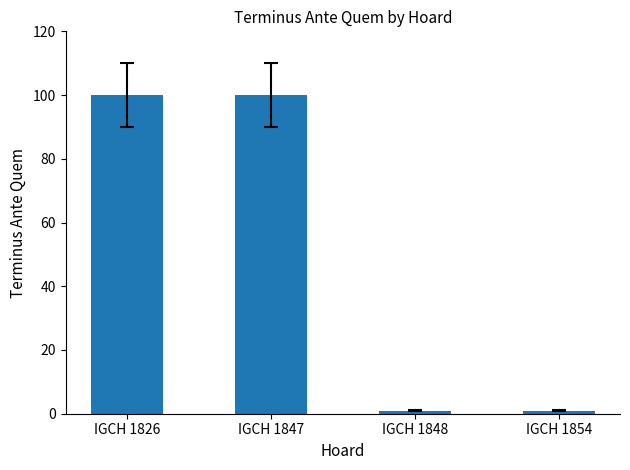

Is it true that the value at IGCH 1847 is 44?

False